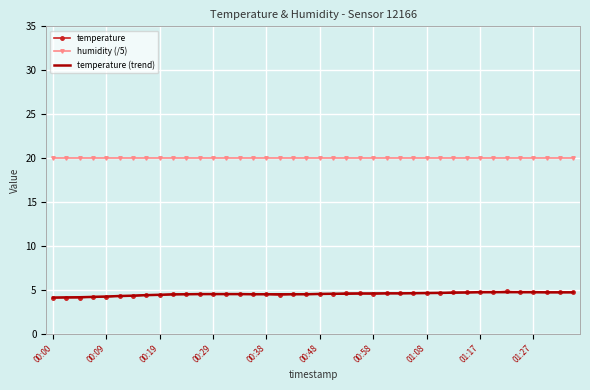

Which series has the largest total across all categories?

humidity (/5)